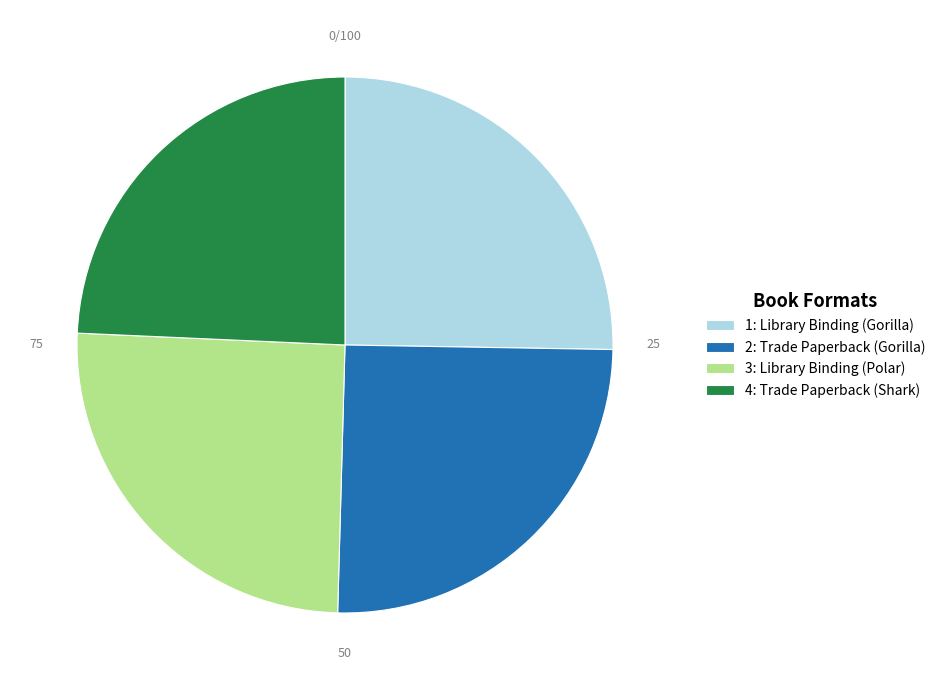

Which has a higher value, 4: Trade Paperback (Shark) or 1: Library Binding (Gorilla)?

1: Library Binding (Gorilla)